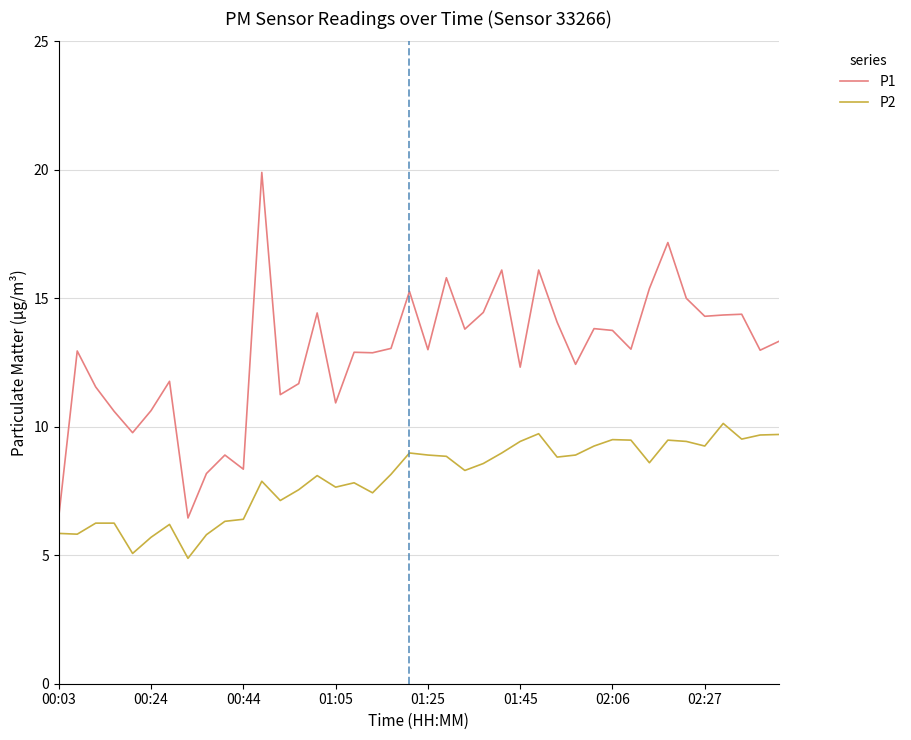

List the series in order of their overall mean, highest first.

P1, P2